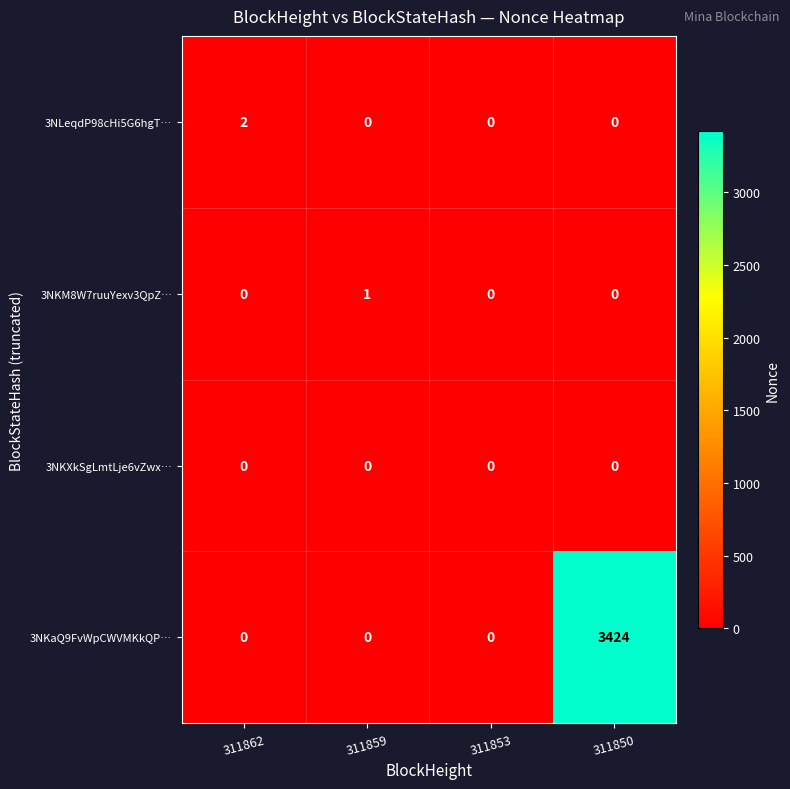

Between 311862 and 311853, which series saw the biggest shift?

3NLeqdP98cHi5G6hgT…